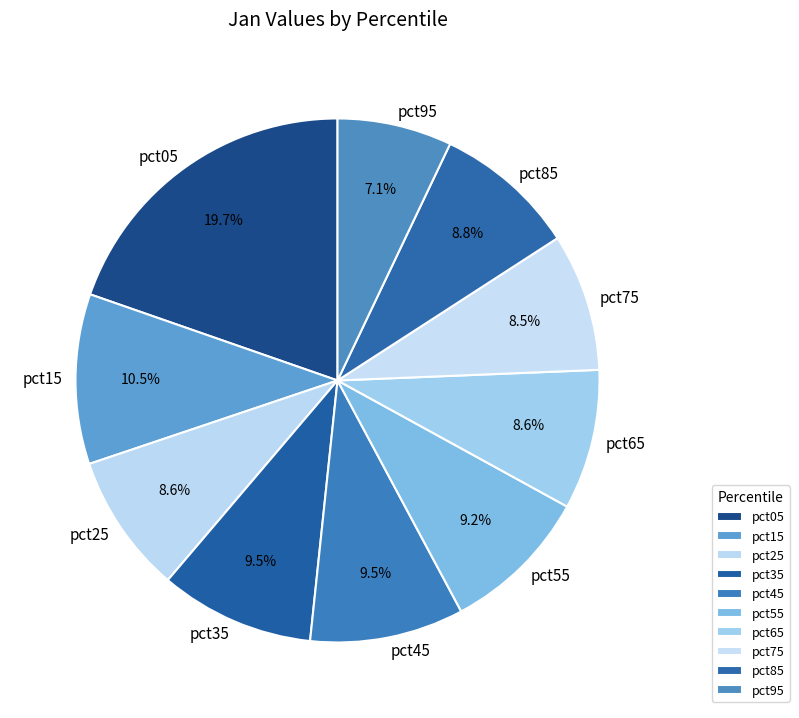

Count the number of slices in the pie.

10